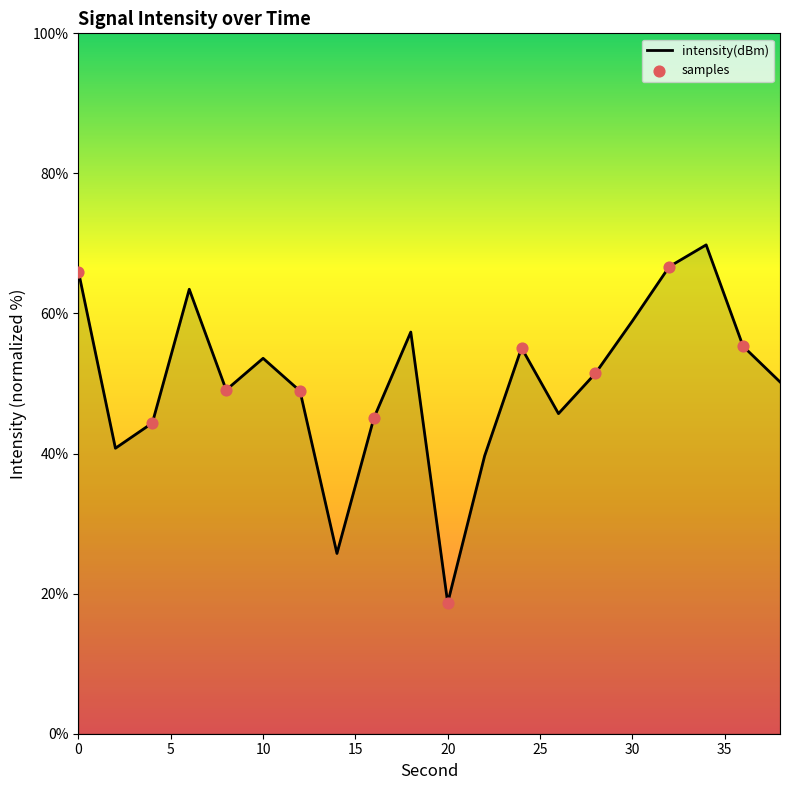

What is the greatest value displayed?

69.8